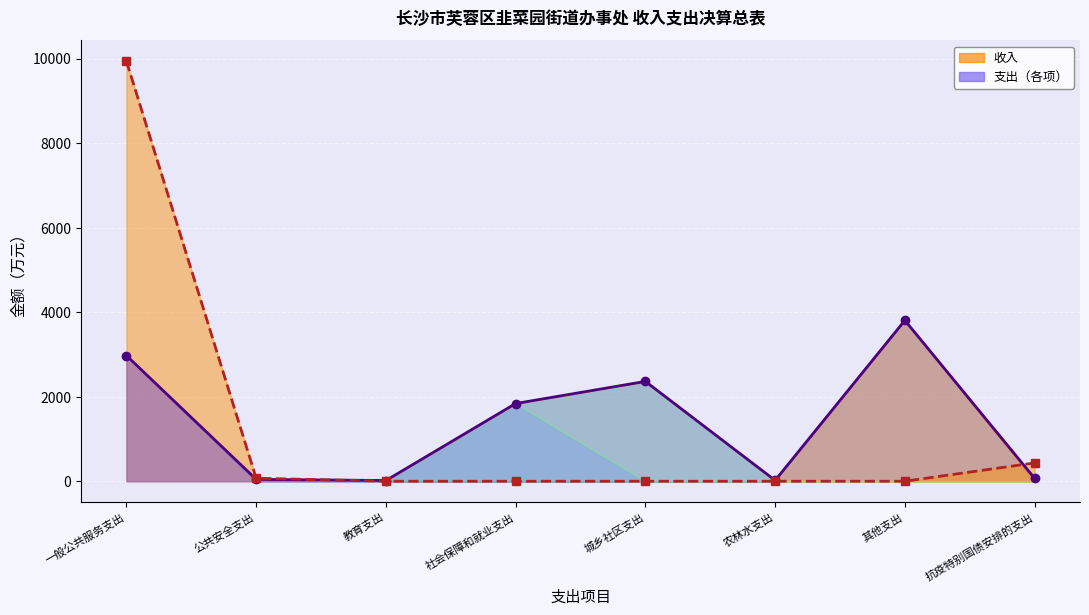

What is the label of the 7th point from the right?

公共安全支出